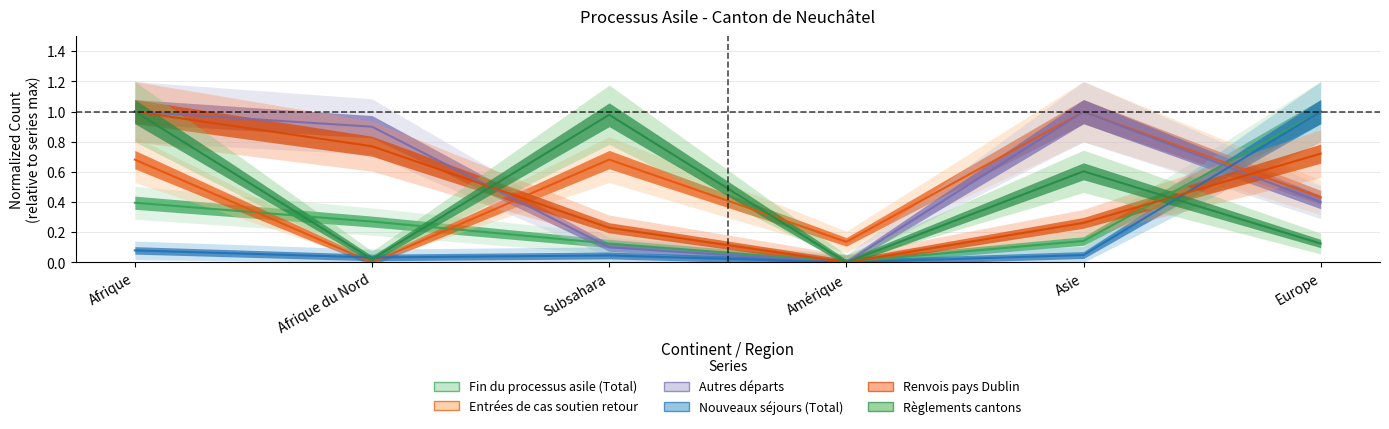

What is the total value across all series at Asie?

3.1